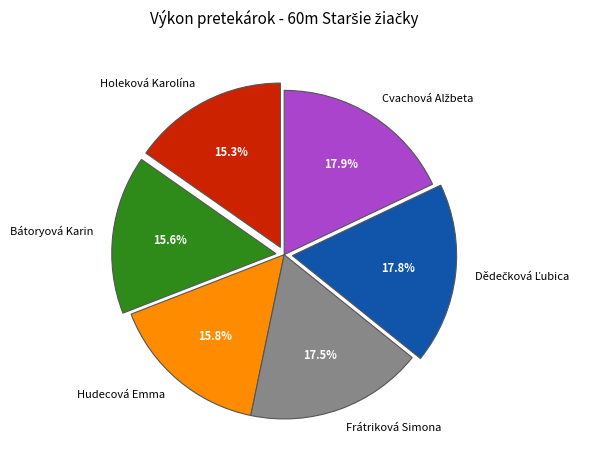

To the nearest percent, what is the combined percentage of Holeková Karolína and Bátoryová Karin?

31%